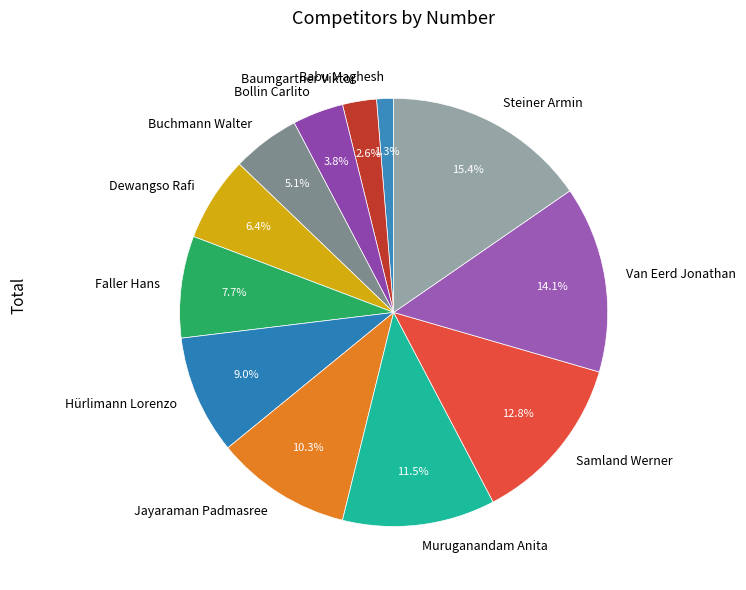

Count the number of slices in the pie.

12